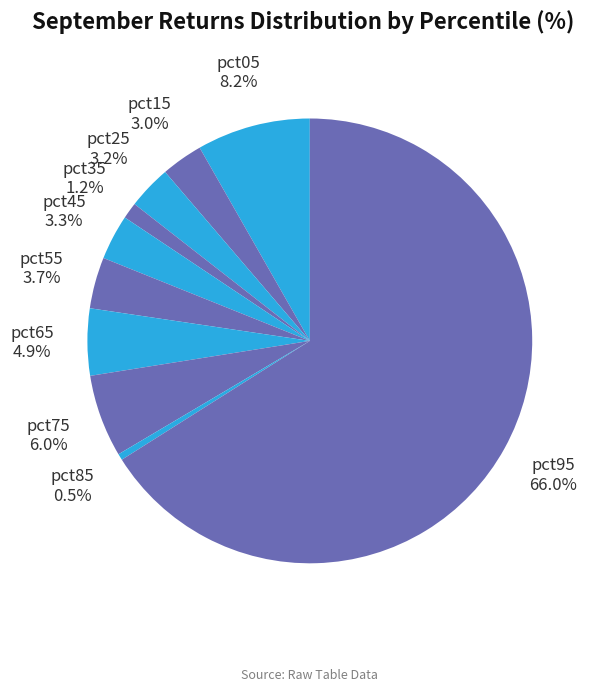

How many slices are in this pie chart?

10